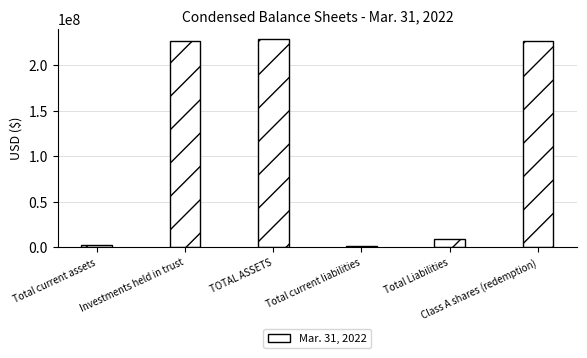

What is the sum of all values?

693376989